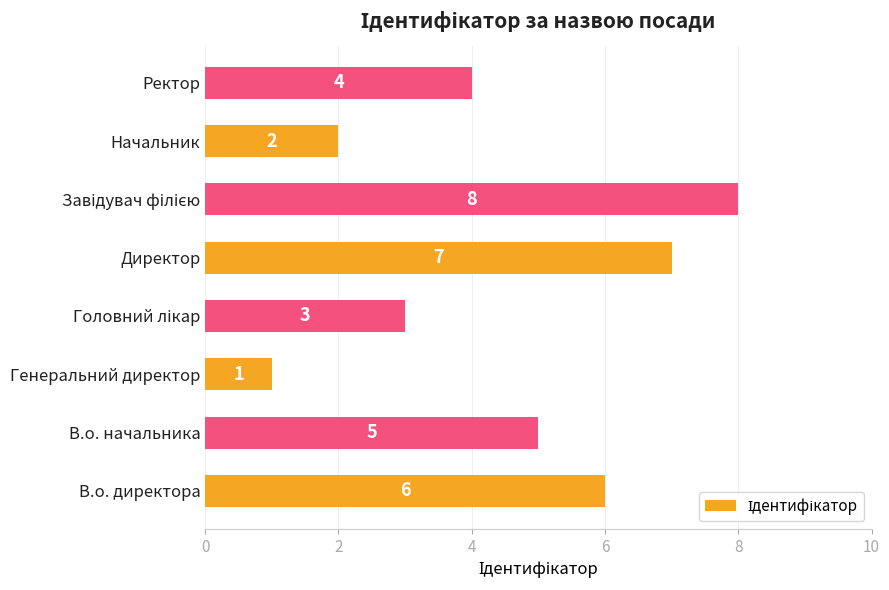

Reading bottom to top, what are all the values shown in this chart?

6	5	1	3	7	8	2	4